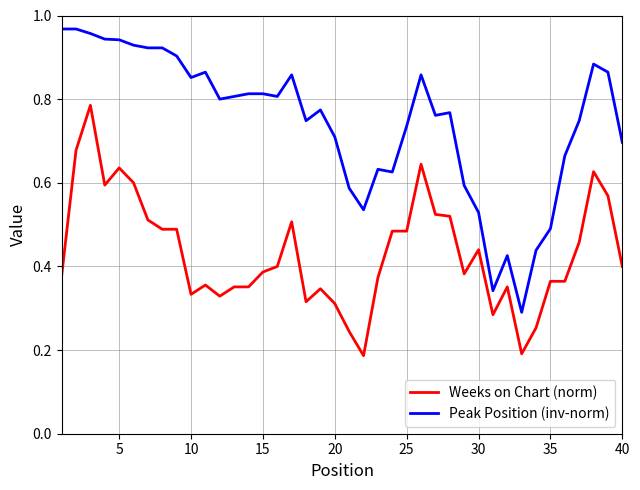

Which series has the largest range (max minus min)?

Peak Position (inv-norm)